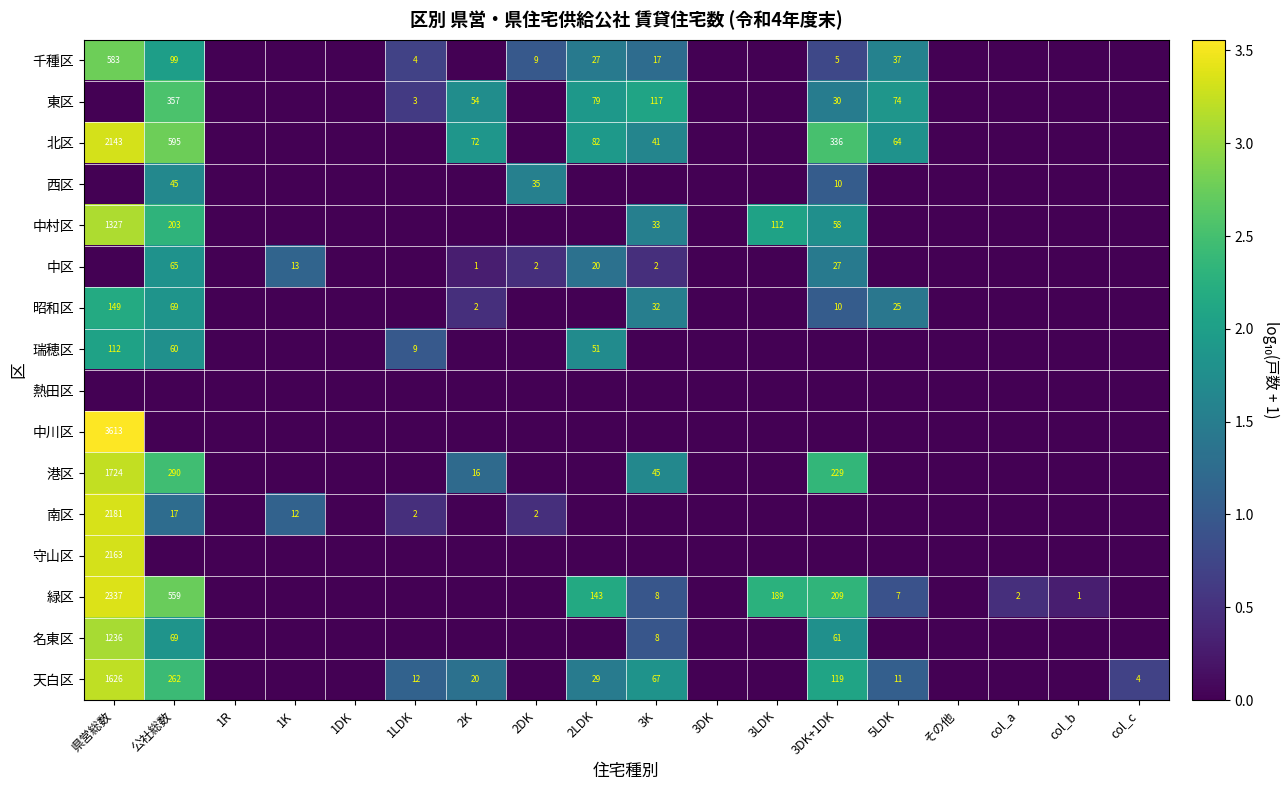

The value of 名東区 at 公社総数 is 69. True or false?

True